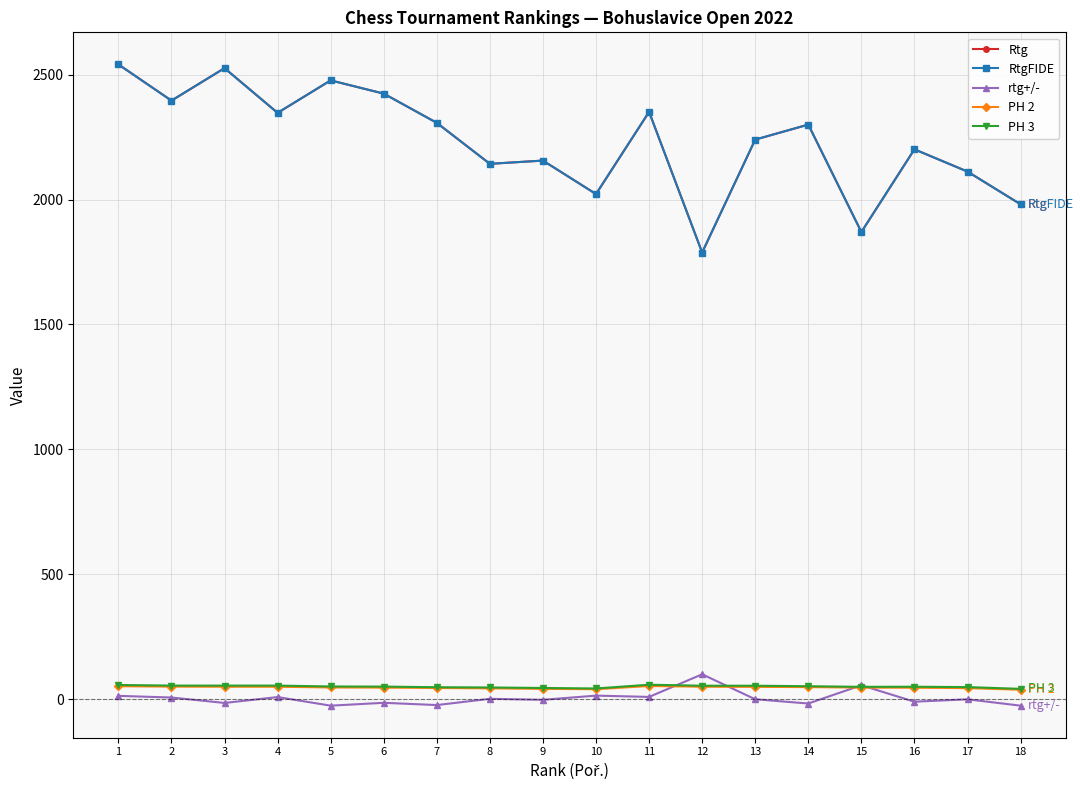

Reading right to left, transcribe all the data shown in this chart.

Rtg: 1981.0	2112.0	2201.0	1870.0	2300.0	2240.0	1788.0	2351.0	2022.0	2156.0	2143.0	2307.0	2424.0	2477.0	2347.0	2526.0	2396.0	2541.0
RtgFIDE: 1981.0	2112.0	2201.0	1870.0	2300.0	2240.0	1788.0	2351.0	2022.0	2156.0	2143.0	2307.0	2424.0	2477.0	2347.0	2526.0	2396.0	2541.0
rtg+/-: -25.8	-0.4	-10.0	55.8	-17.2	-0.2	99.8	9.2	14.4	-2.4	1.6	-23.4	-14.4	-25.8	8.6	-15.0	6.8	13.4
PH 2: 38.0	44.5	46.0	46.5	48.5	49.5	50.0	53.0	40.0	41.5	43.5	45.0	46.5	47.0	50.0	50.0	50.5	52.0
PH 3: 41.5	48.5	50.0	49.5	52.0	54.0	54.0	58.0	43.0	45.0	47.0	48.0	50.5	51.0	54.5	54.5	54.5	57.0